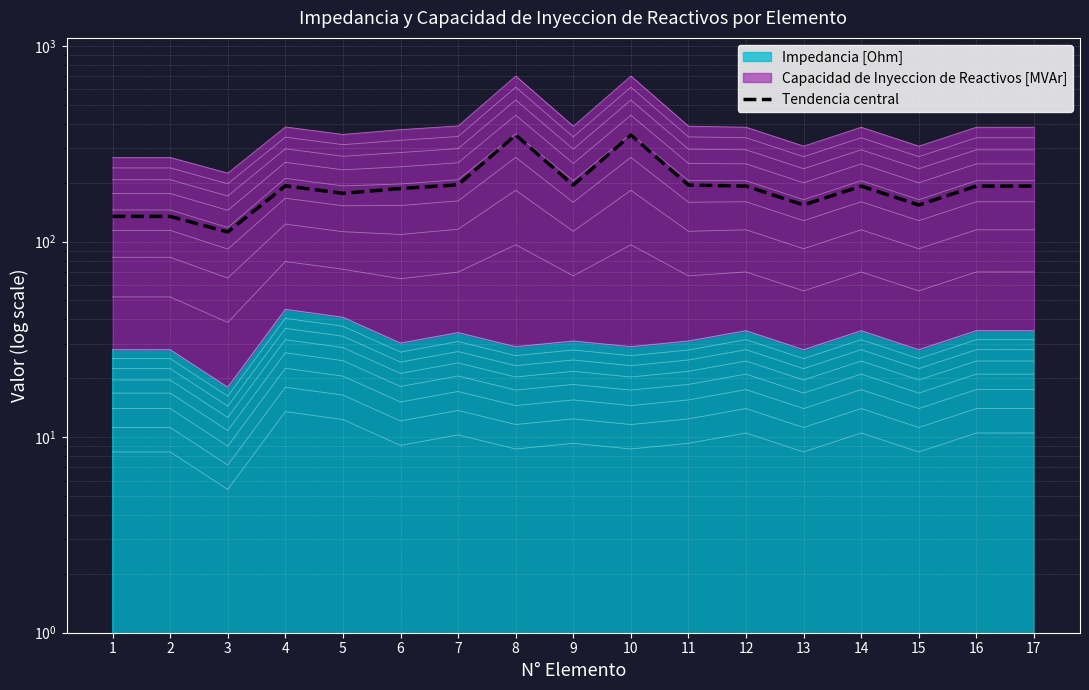

How many lines are shown in the chart?

1